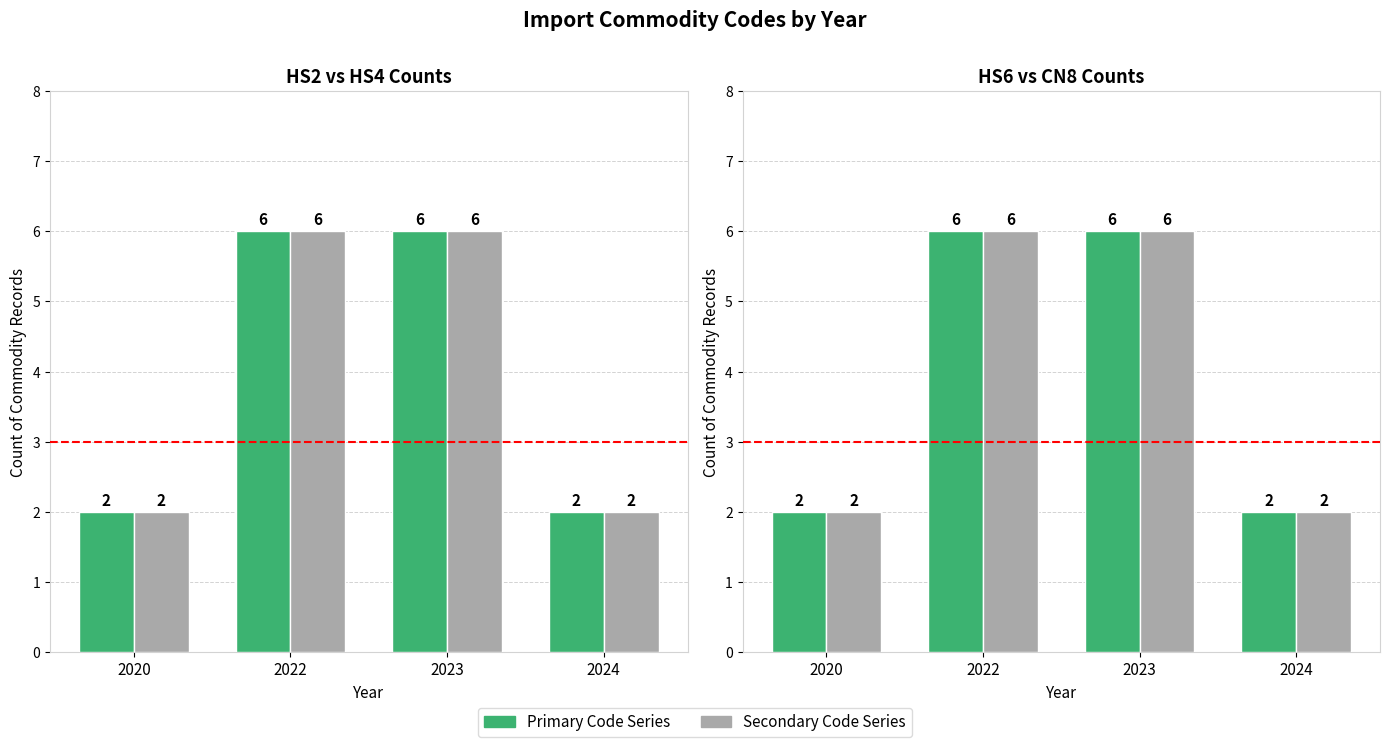

What is the average value of the Commodity_Hs4Code series?

4